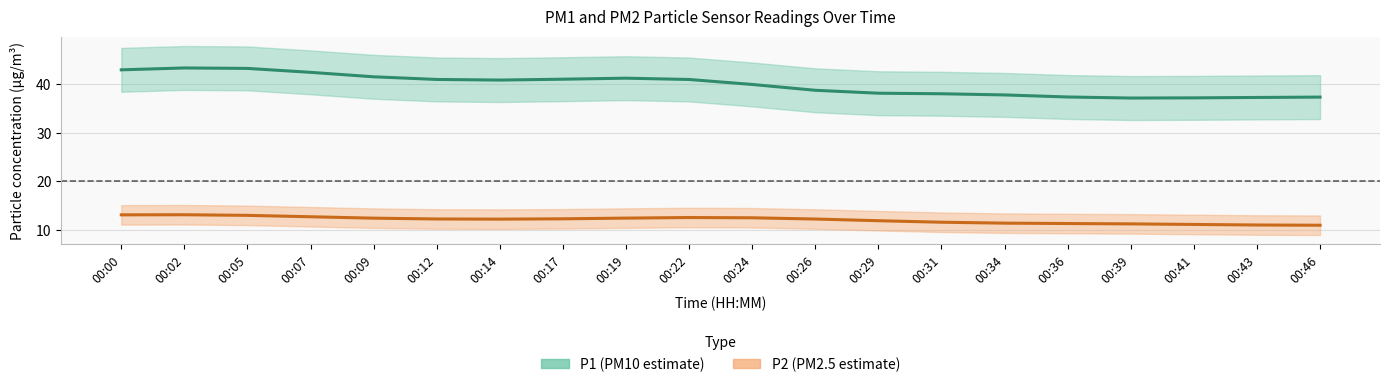

How many lines are shown in the chart?

2